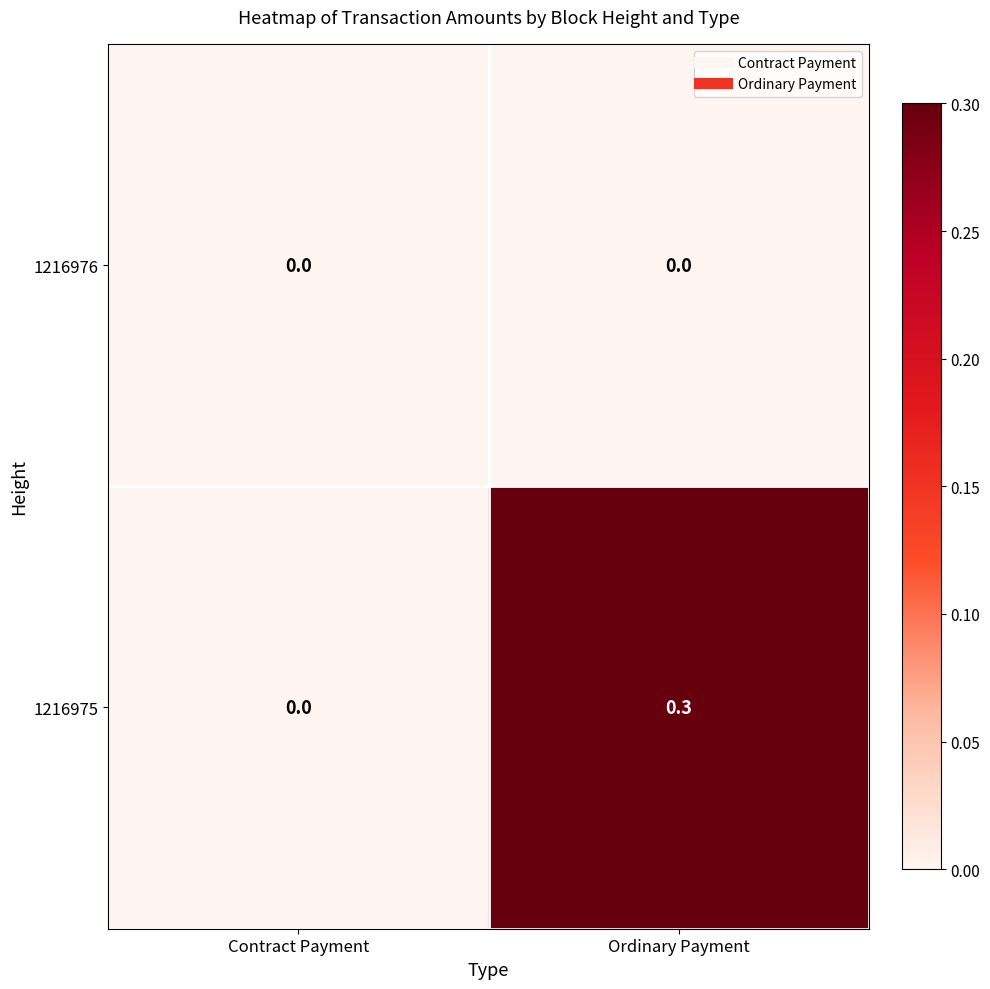

The value of 1216975 at Contract Payment is 0.1. True or false?

False